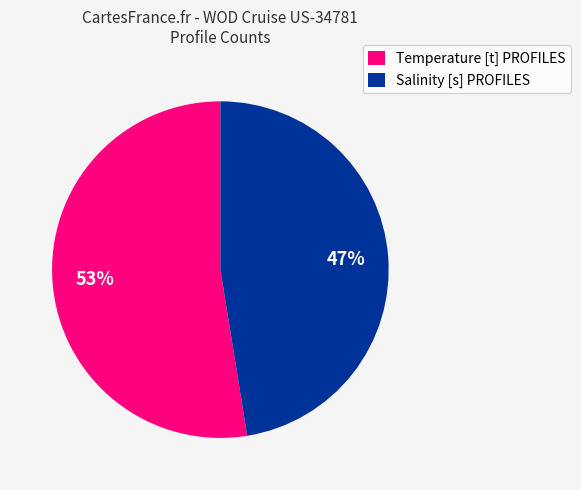

Is there a majority slice in this chart?

Yes